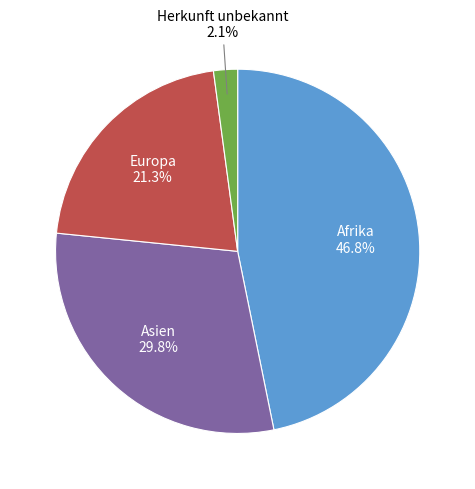

Approximately how many times larger is the value at Afrika compared to Europa?

2.2